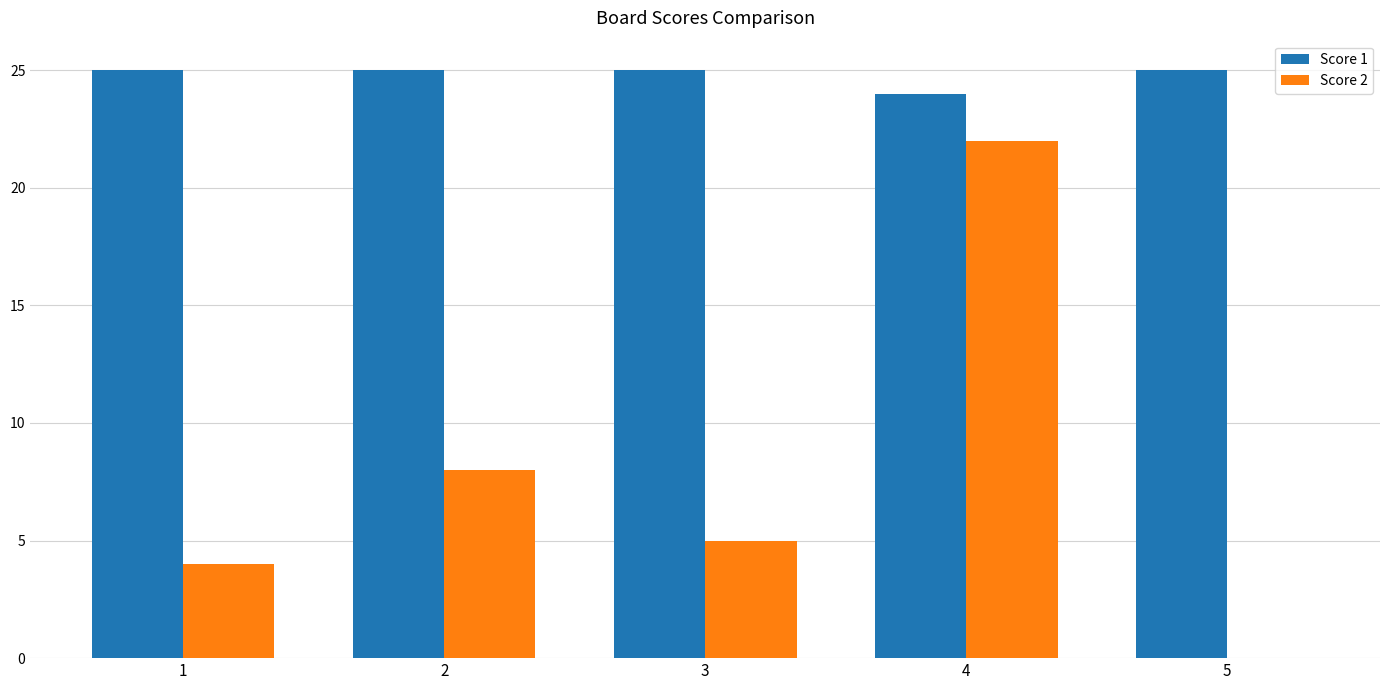

Reading right to left, what are all the values shown in this chart?

Score 1: 5=25	4=24	3=25	2=25	1=25
Score 2: 5=0	4=22	3=5	2=8	1=4